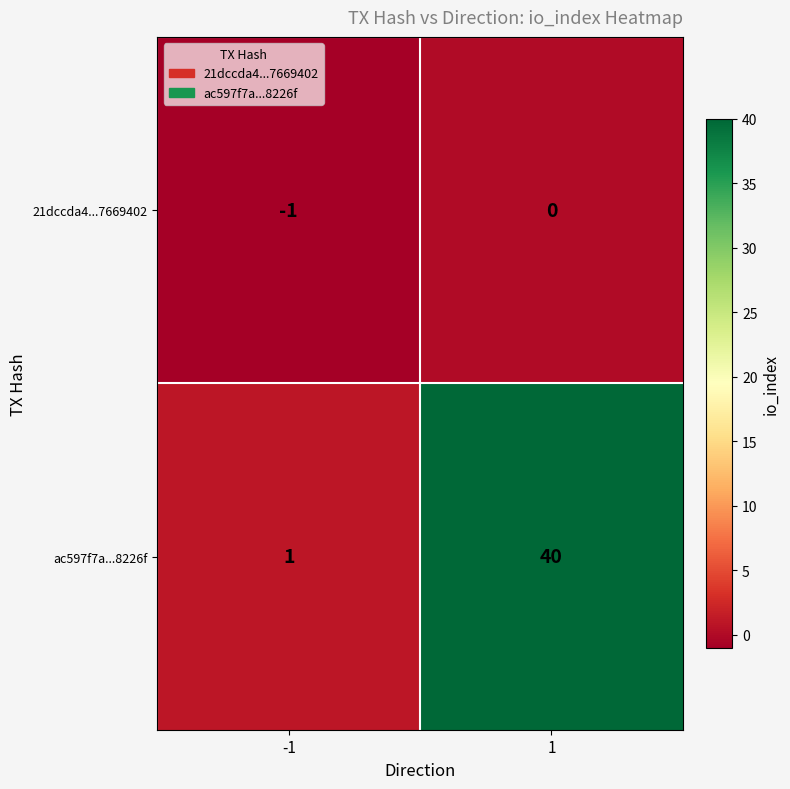

Is it true that 21dccda4...7669402 equals 0 at 1?

True